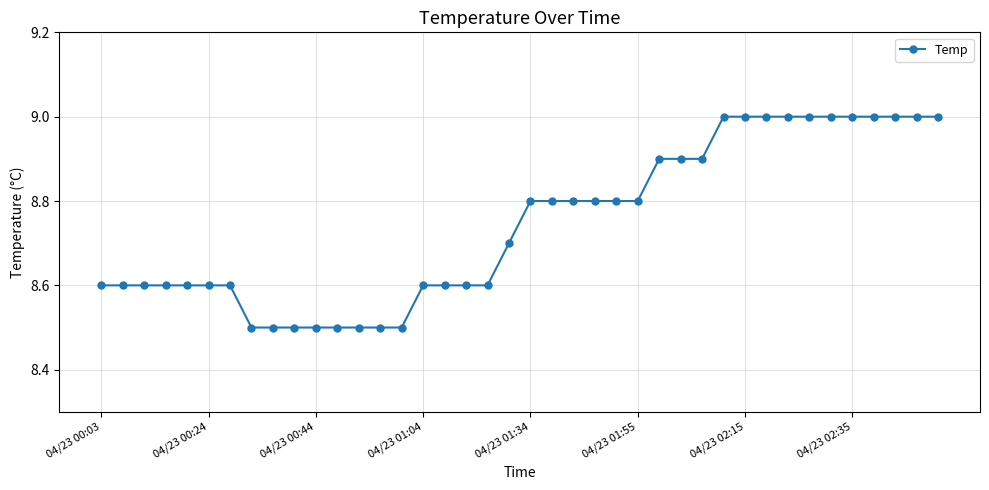

Reading left to right, transcribe all the data shown in this chart.

8.6	8.6	8.6	8.6	8.6	8.6	8.6	8.5	8.5	8.5	8.5	8.5	8.5	8.5	8.5	8.6	8.6	8.6	8.6	8.7	8.8	8.8	8.8	8.8	8.8	8.8	8.9	8.9	8.9	9.0	9.0	9.0	9.0	9.0	9.0	9.0	9.0	9.0	9.0	9.0